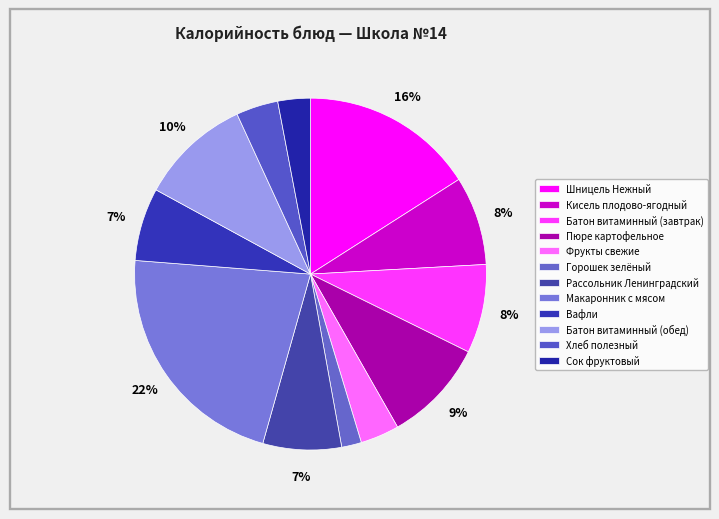

Rank the categories by value from highest to lowest.

Макаронник с мясом, Шницель Нежный, Батон витаминный (обед), Пюре картофельное, Кисель плодово-ягодный, Батон витаминный (завтрак), Рассольник Ленинградский, Вафли, Хлеб полезный, Фрукты свежие, Сок фруктовый, Горошек зелёный